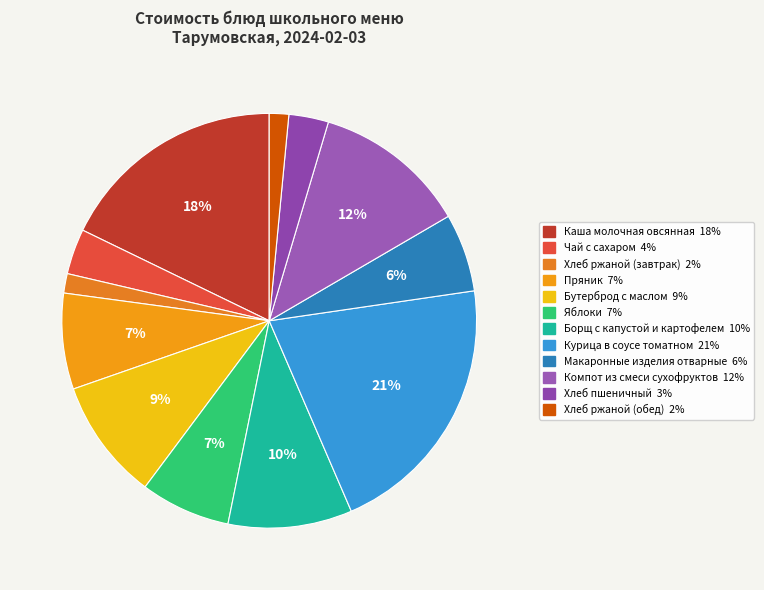

Is there a majority slice in this chart?

No